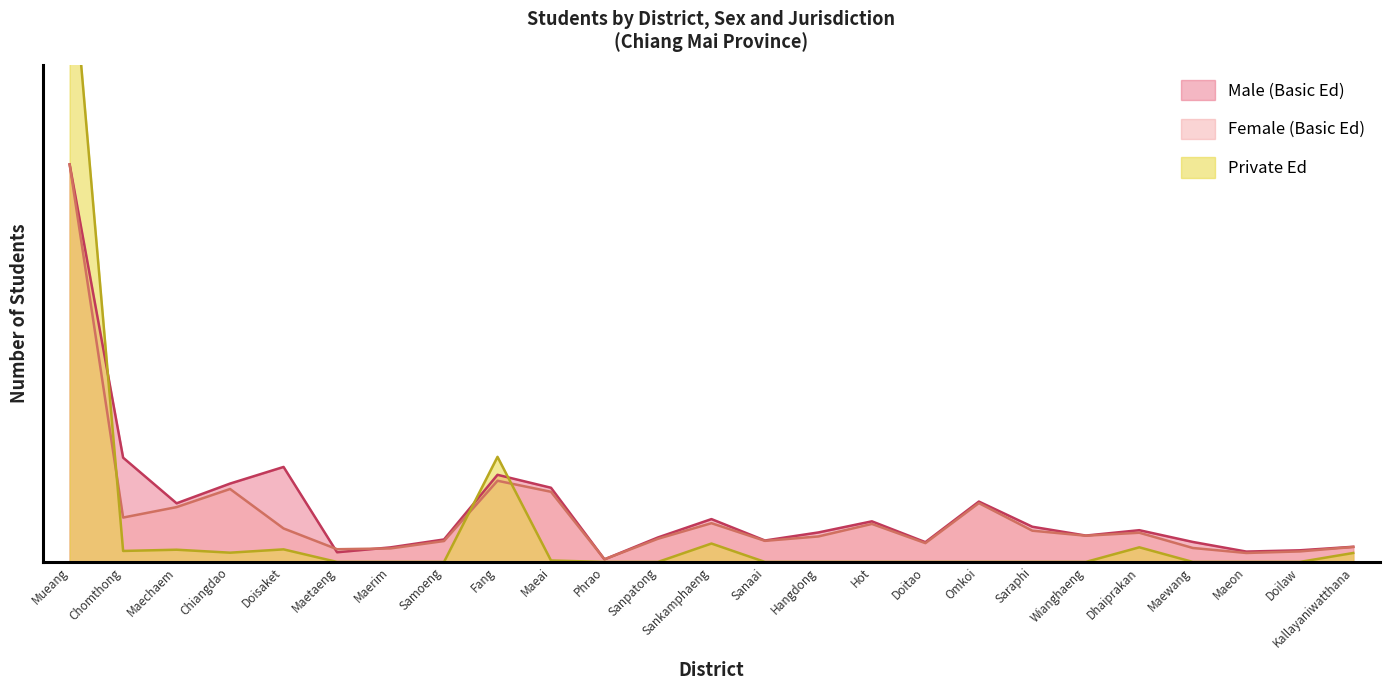

Where do Female (Basic Ed) and Private Ed first cross each other?

Mueang and Chomthong